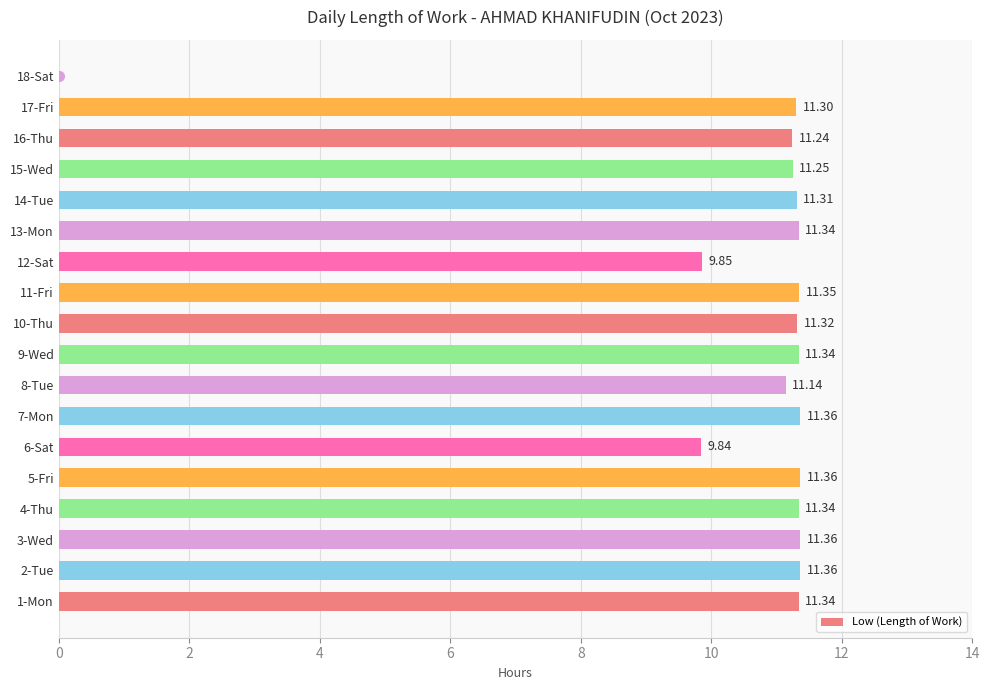

What is the sum of the values at 16-Thu and 17-Fri?

22.5